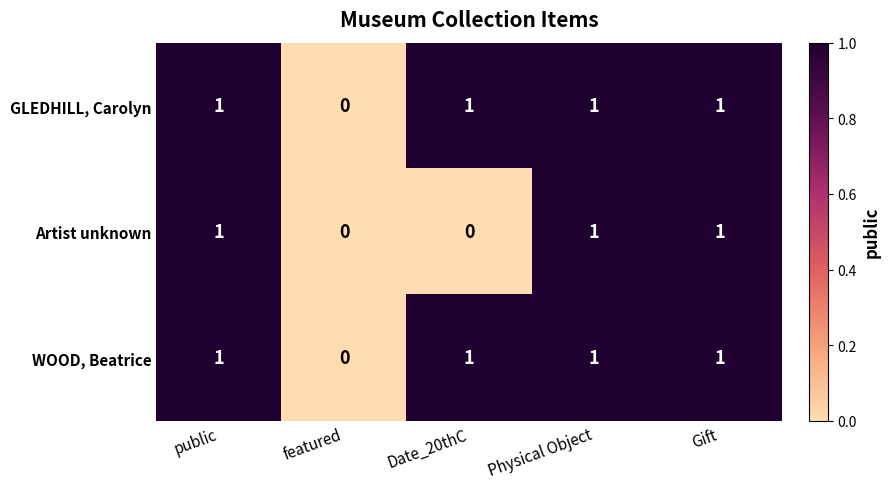

The value of GLEDHILL, Carolyn at public is 1. True or false?

True